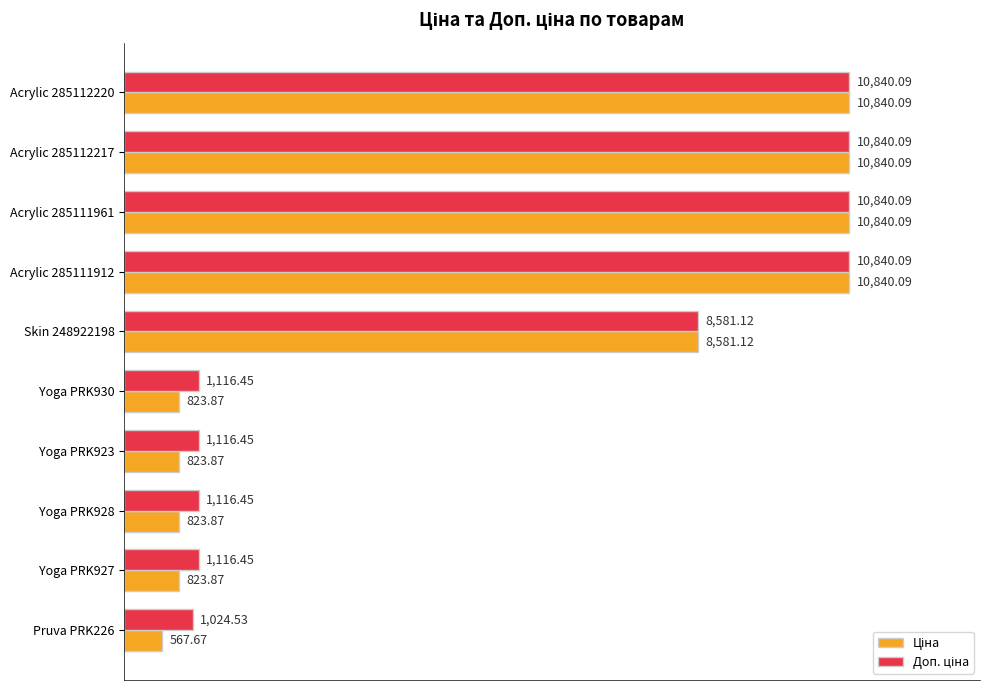

At how many categories does at least one series exceed 4482?

5